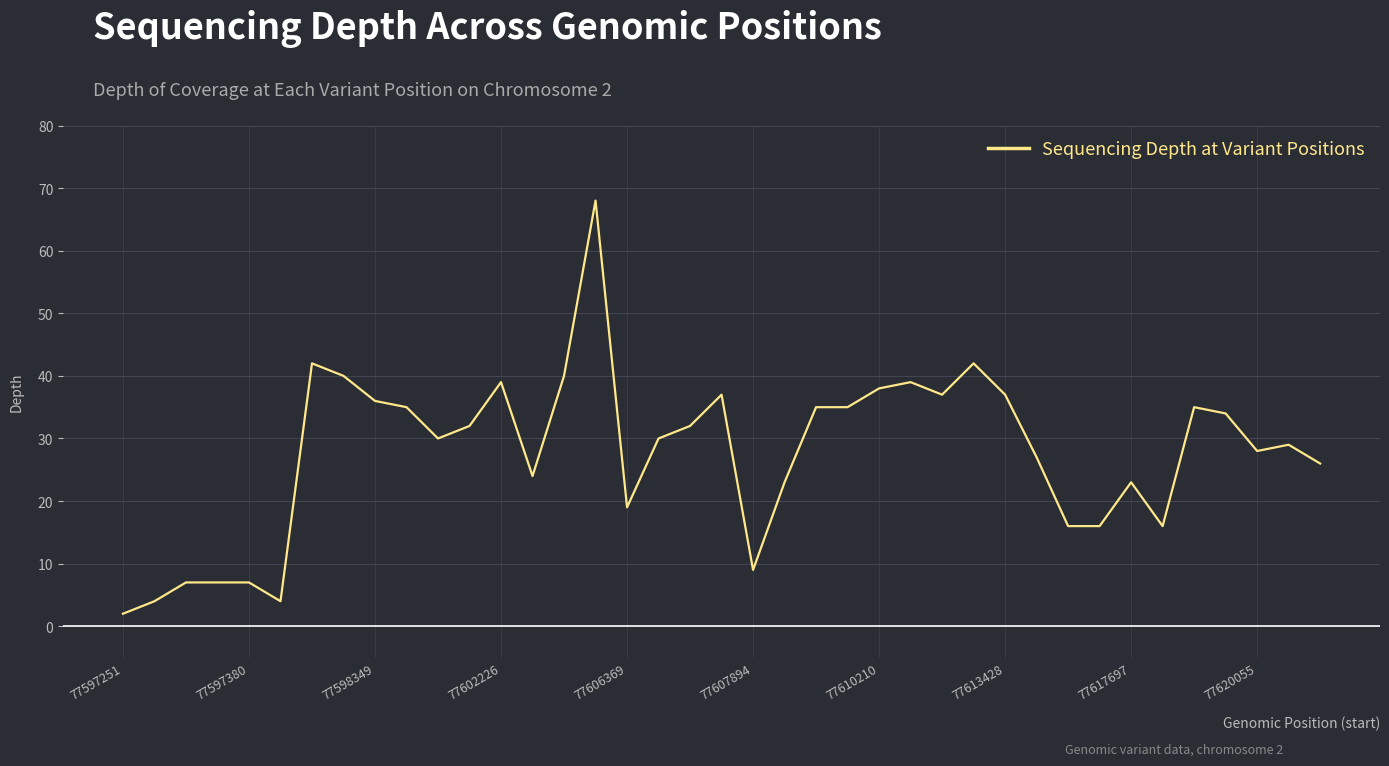

What is the greatest value displayed?

68